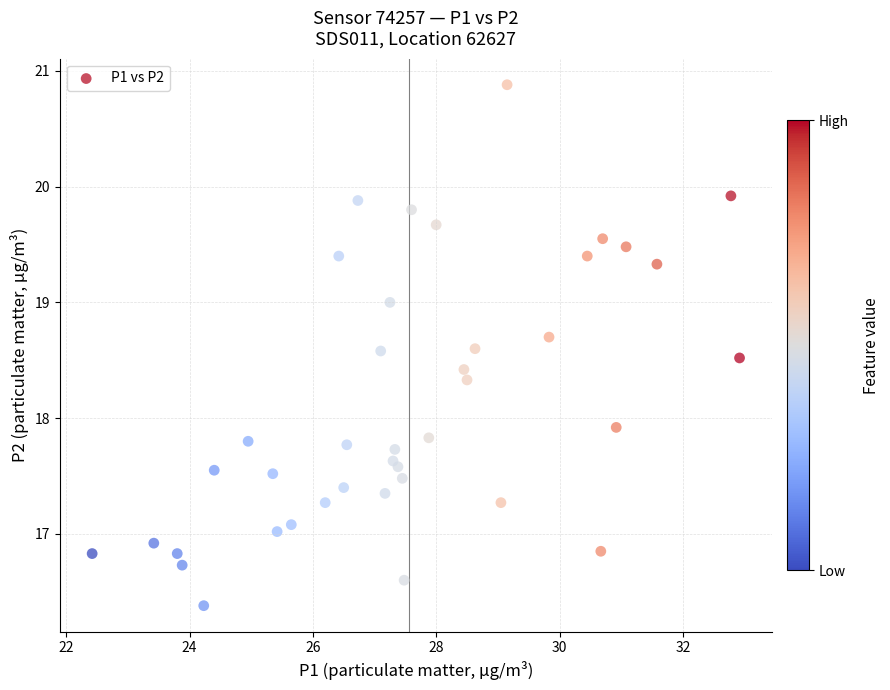

What is the range of X values (max minus min)?

10.5